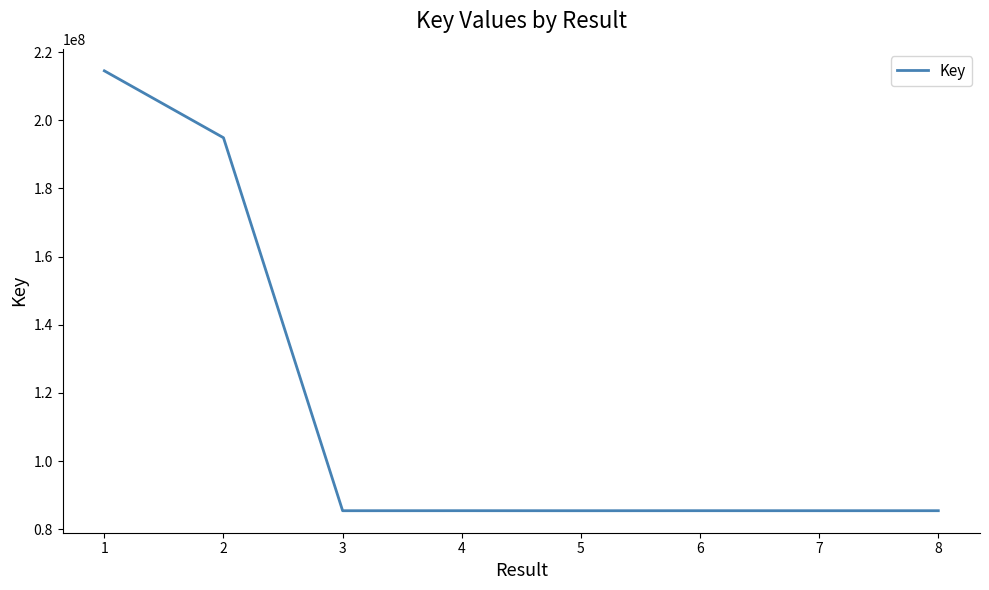

How many values are below 85438300?

4